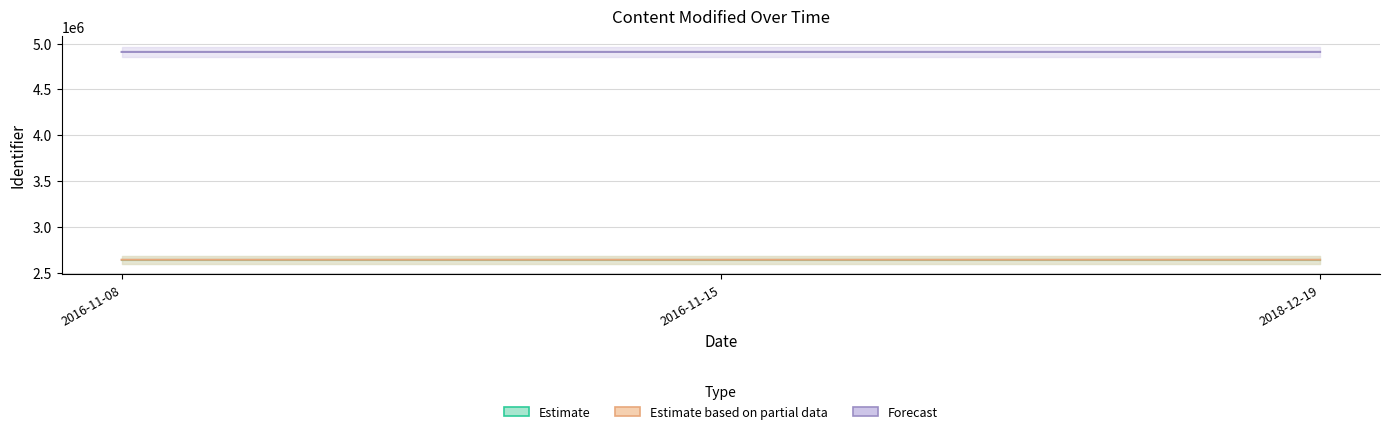

How many lines are shown in the chart?

3